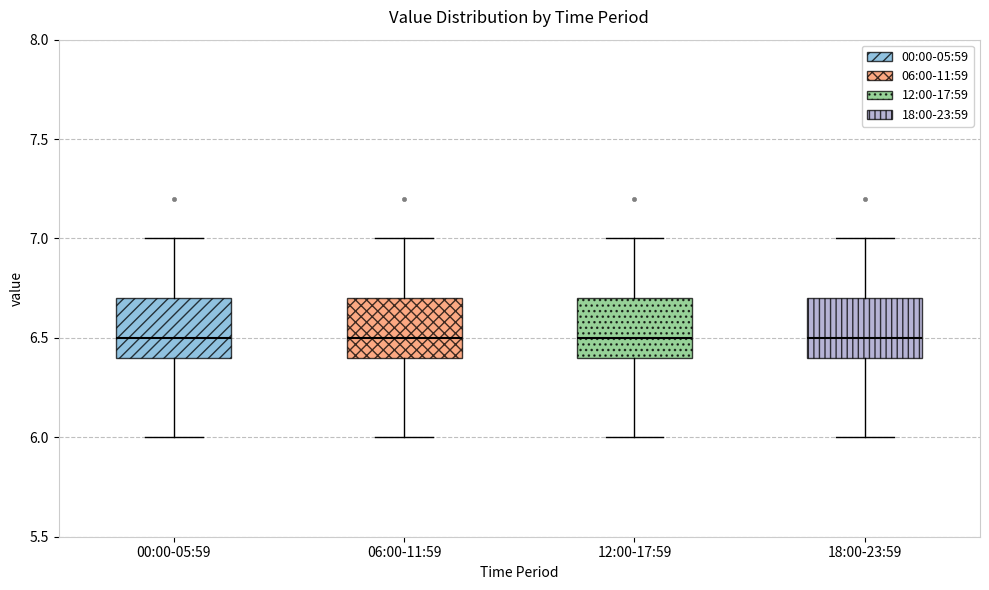

Reading left to right, read every box against the y-axis: the position of its median line, the range the box covers, and the ends of its whiskers. The values are not printed on the chart, so give them approximately, as read against the axis.

00:00-05:59: median 6.5, box 6.4 to 6.7, whiskers 6.0 to 7.0
06:00-11:59: median 6.5, box 6.4 to 6.7, whiskers 6.0 to 7.0
12:00-17:59: median 6.5, box 6.4 to 6.7, whiskers 6.0 to 7.0
18:00-23:59: median 6.5, box 6.4 to 6.7, whiskers 6.0 to 7.0